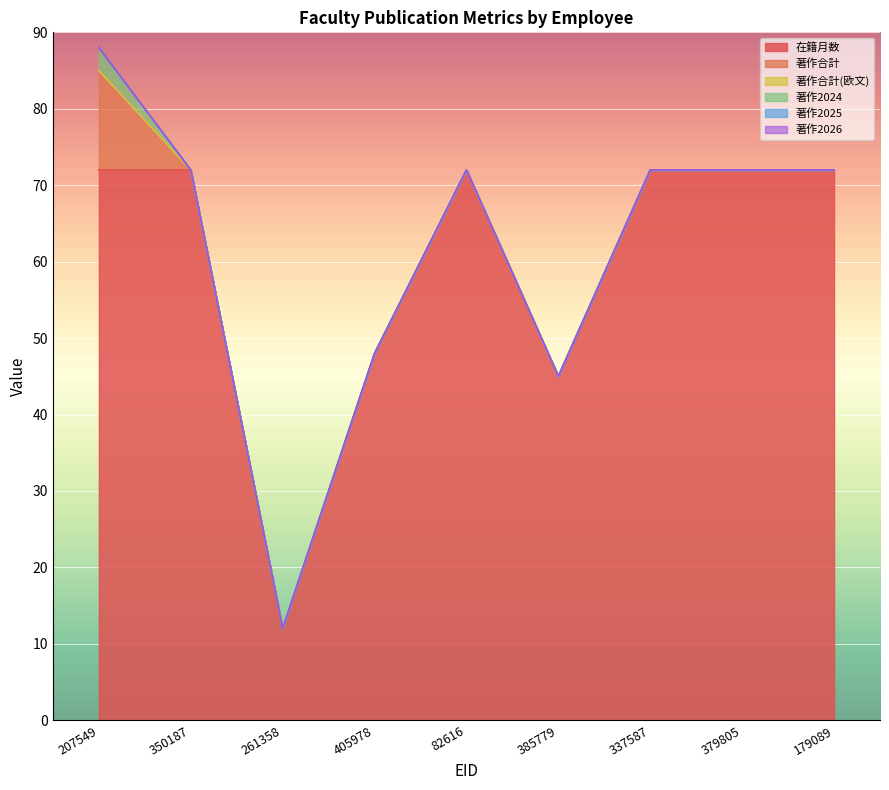

Reading right to left, list all the values displayed in this chart.

在籍月数: 72	72	72	45	72	48	12	72	72
著作合計: 0	0	0	0	0	0	0	0	13
著作合計(欧文): 0	0	0	0	0	0	0	0	0
著作2024: 0	0	0	0	0	0	0	0	3
著作2025: 0	0	0	0	0	0	0	0	0
著作2026: 0	0	0	0	0	0	0	0	0